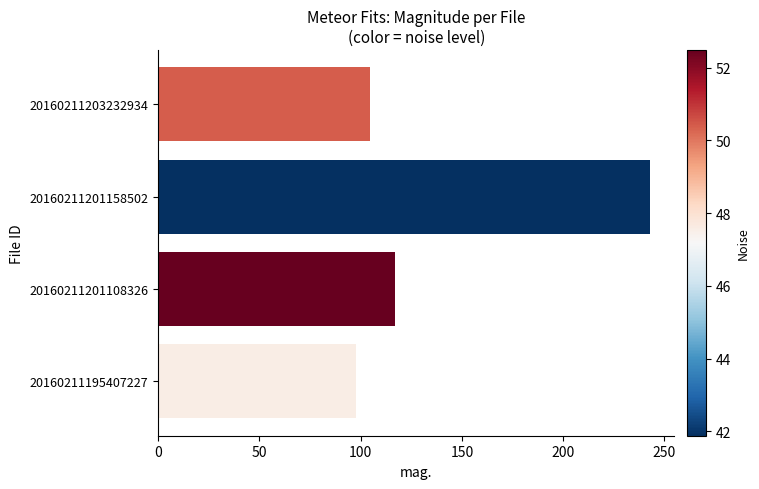

Where is the data nearest to the value 170?

20160211201108326